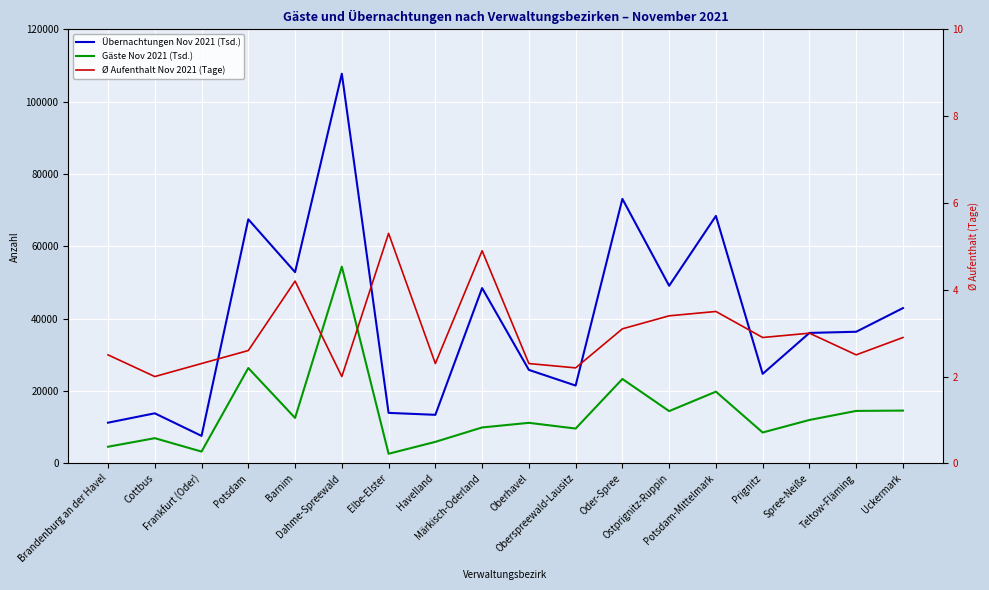

Where is Gäste Nov 2021 (Tsd.) nearest to the value 28523?

Potsdam